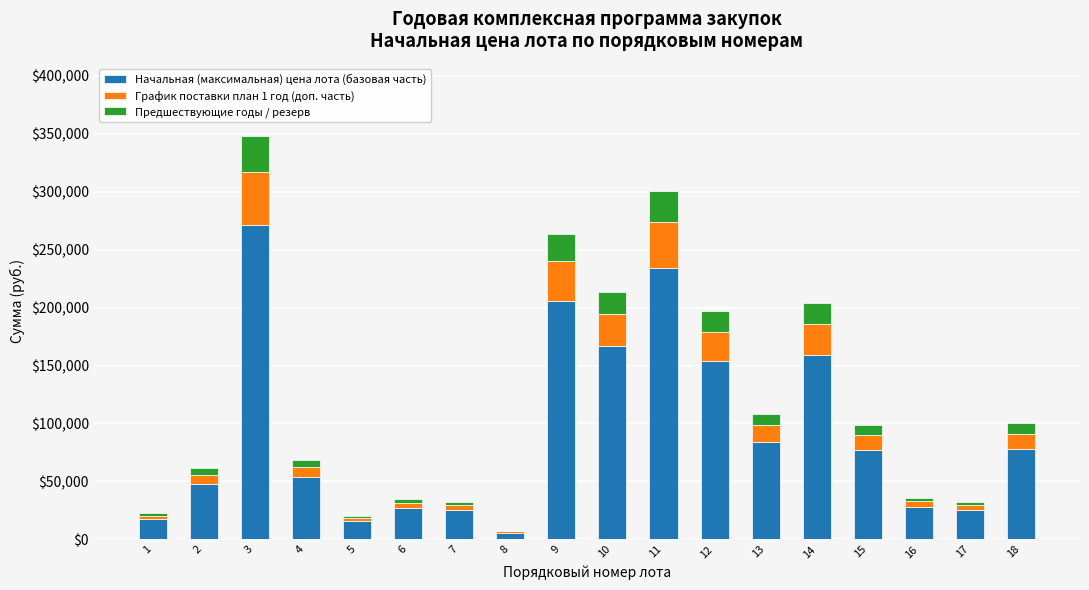

What is the sum of all Начальная (максимальная) цена лота (базовая часть) values?

1676711.4